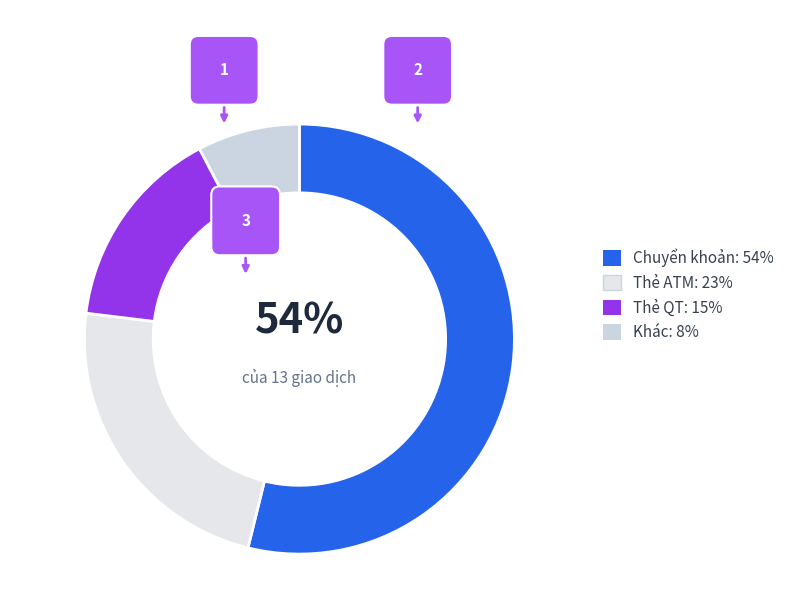

To the nearest percent, what is the difference between the Other and Chuyển khoản slice percentages?

46%